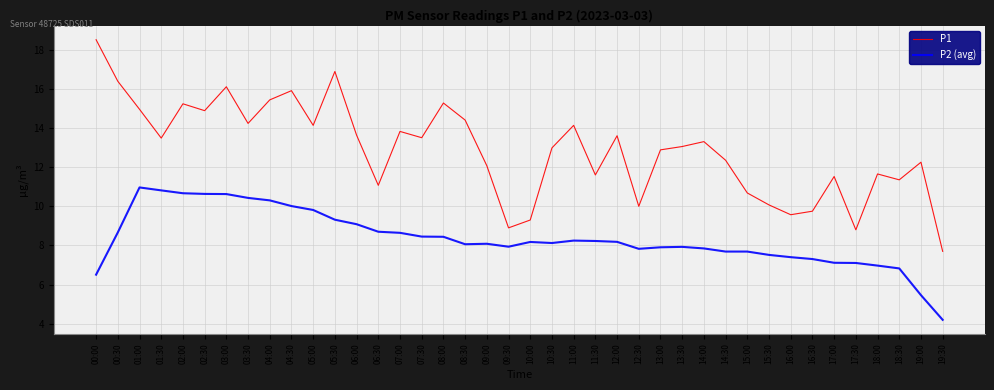

At which label does P1 reach its peak?

00:00